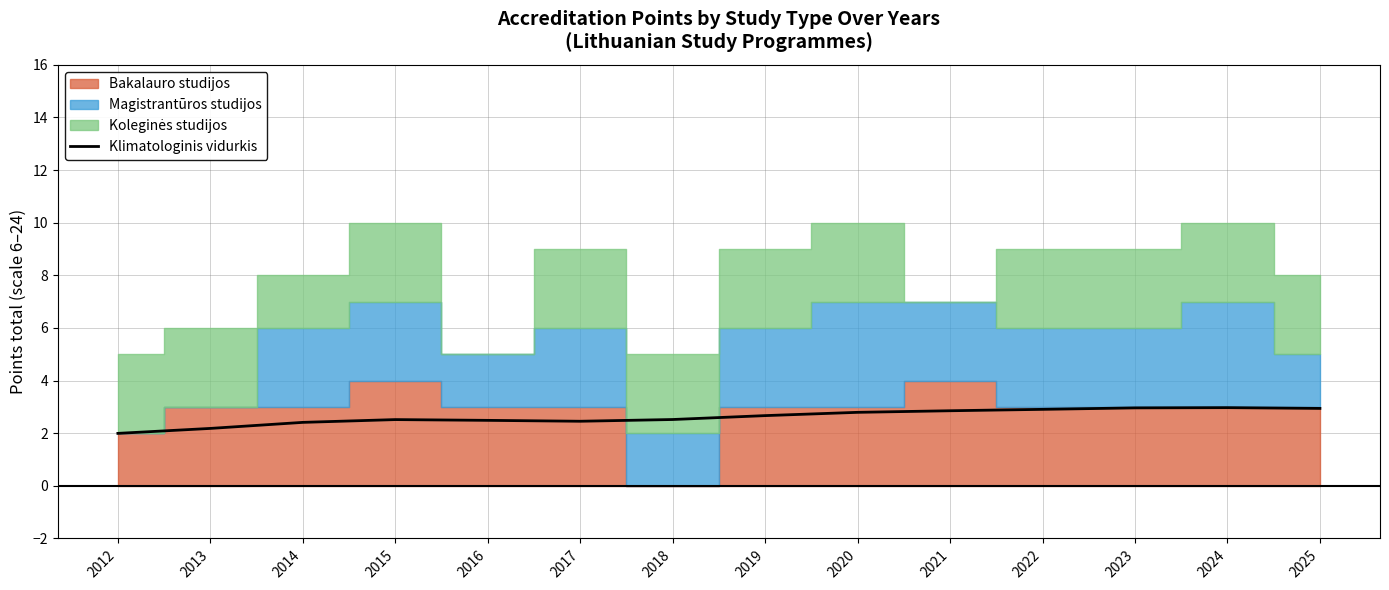

Where does the data first go above 2?

2013